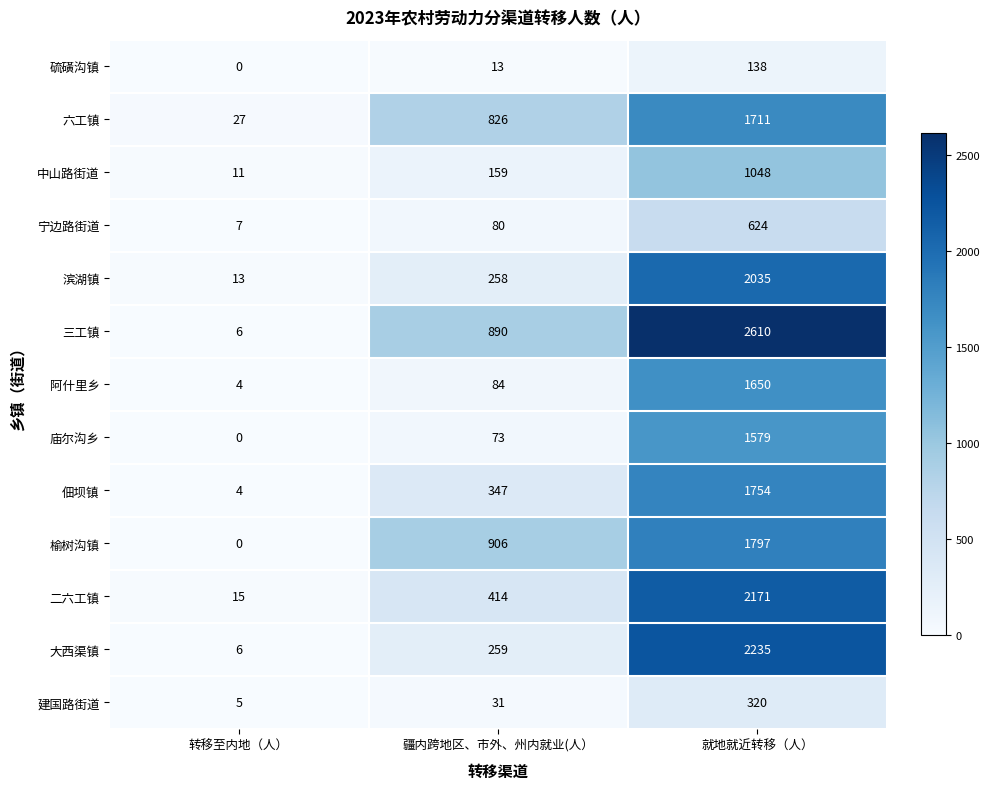

The 阿什里乡 series shows 1068 at 就地就近转移（人）. True or false?

False